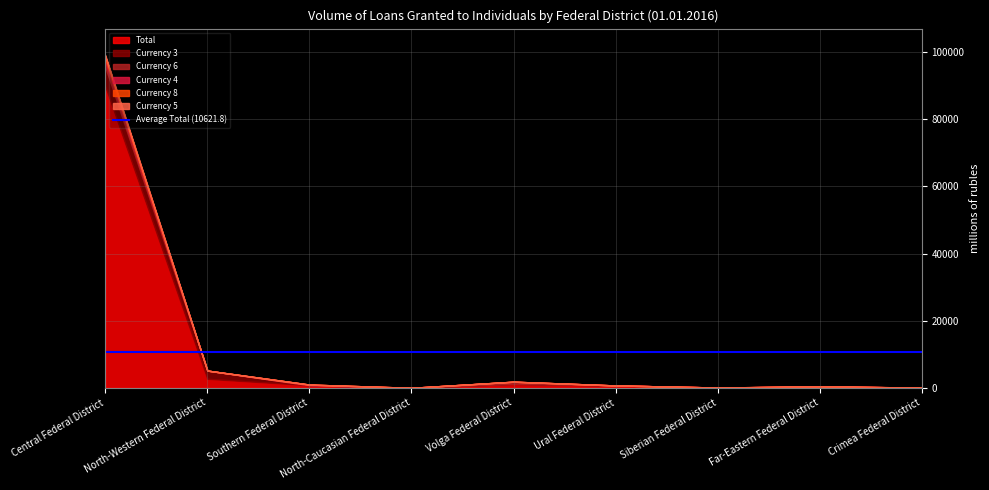

How many times do Currency 3 and Currency 4 cross each other?

1